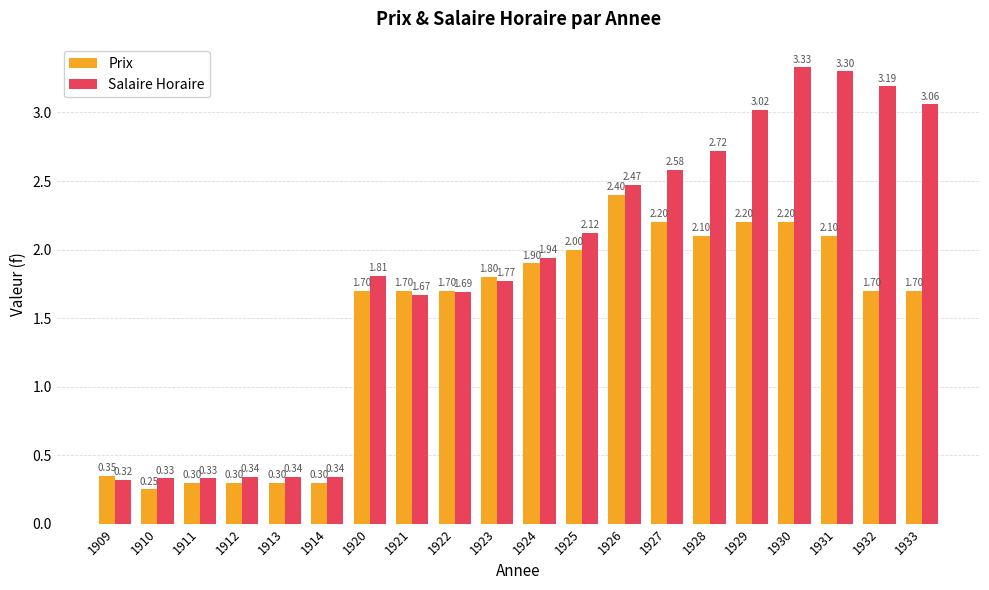

List the series in order of their peak value, highest first.

Salaire Horaire, Prix